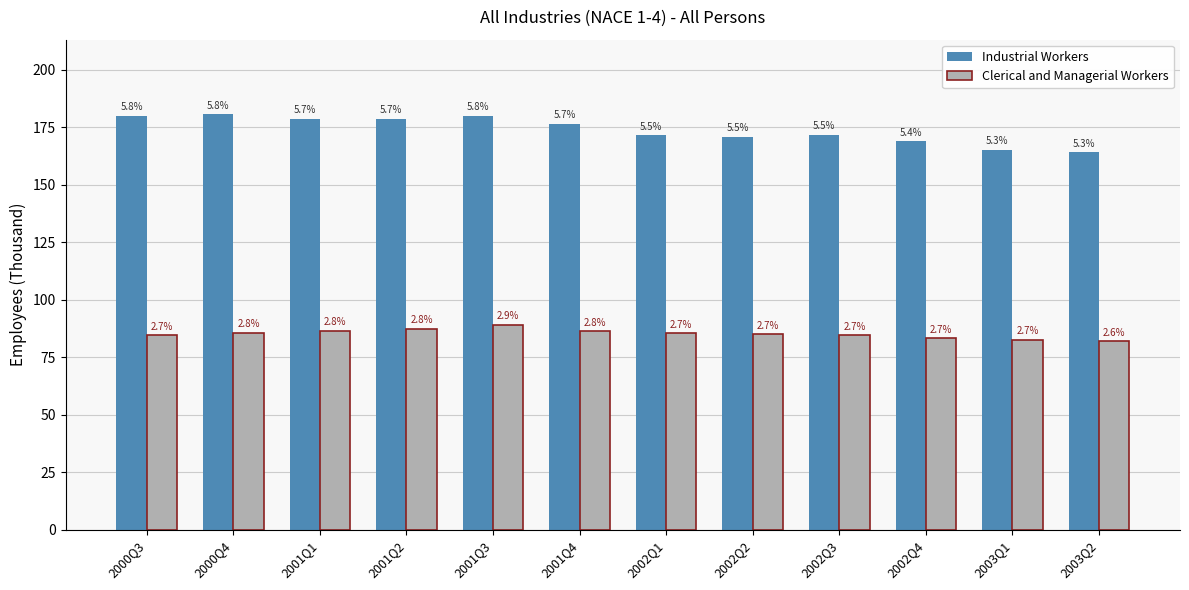

What are all the series names shown in the legend?

Industrial Workers, Clerical and Managerial Workers